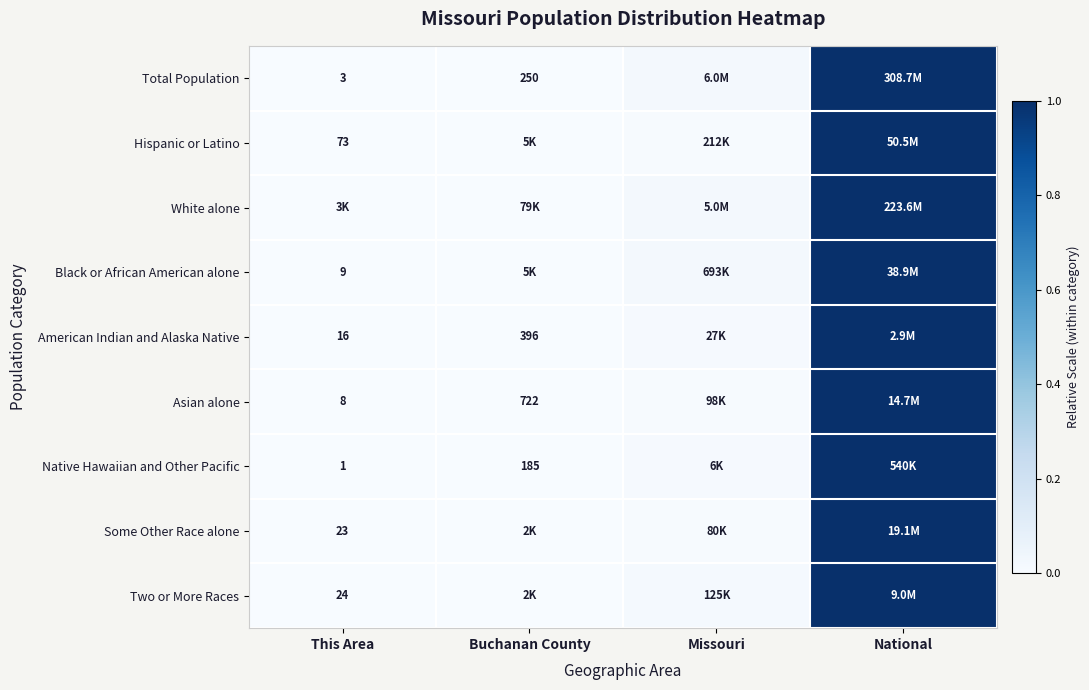

Is the value of Hispanic or Latino at This Area greater than the value of Some Other Race alone at This Area?

Yes